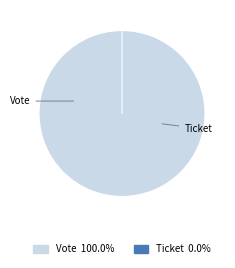

To the nearest percent, what is the combined percentage of Ticket and Vote?

100%